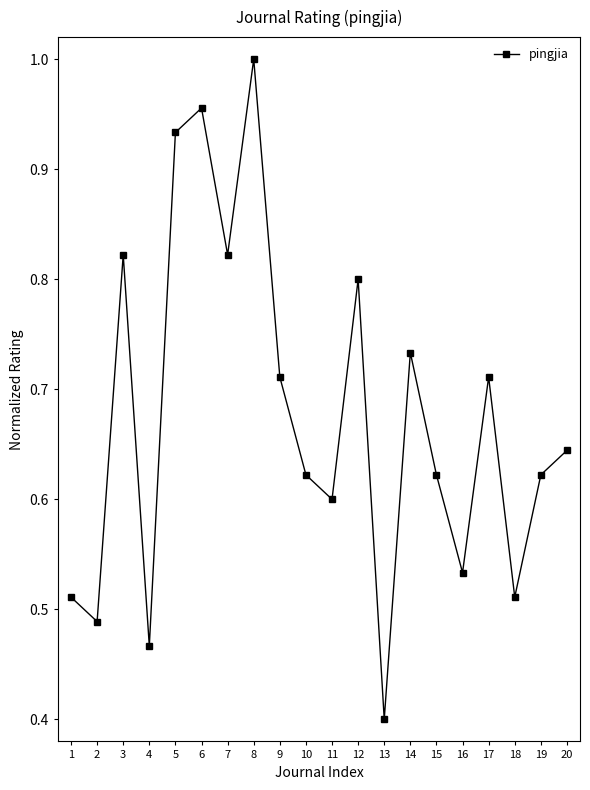

How many lines are shown in the chart?

1